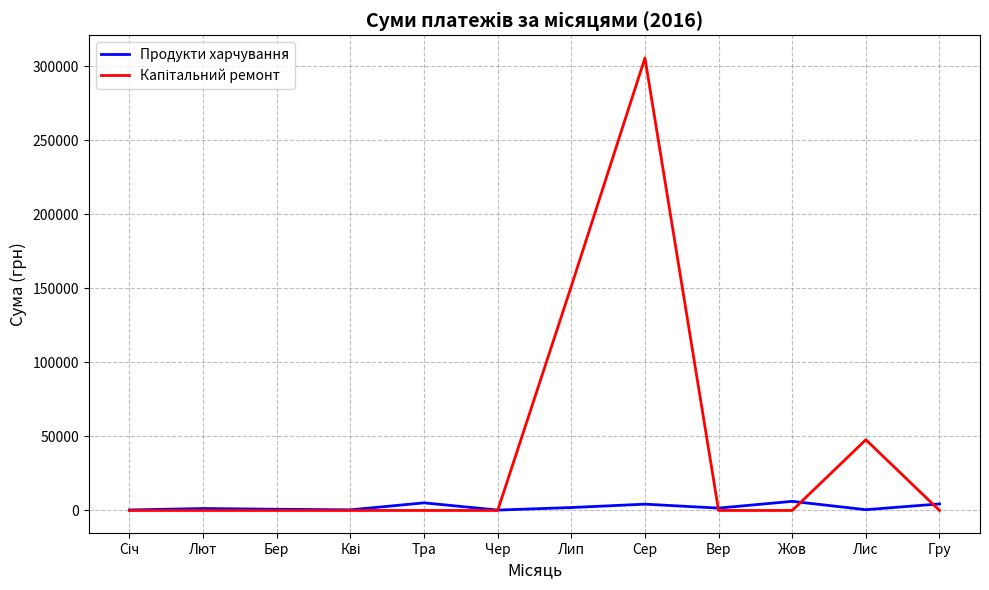

At which category is the sum across all series the highest?

Сер